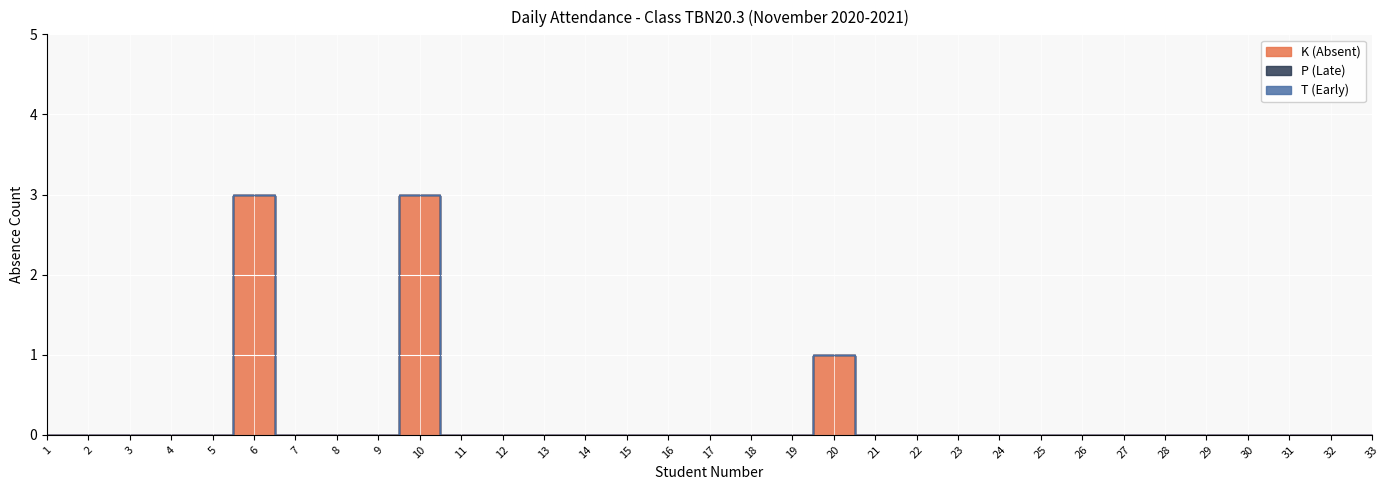

Which has a higher value, 13 or 1?

13